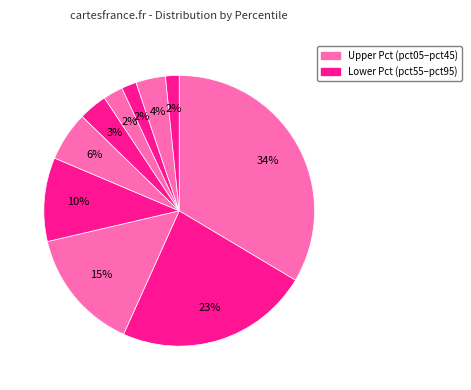

Count the number of slices in the pie.

10